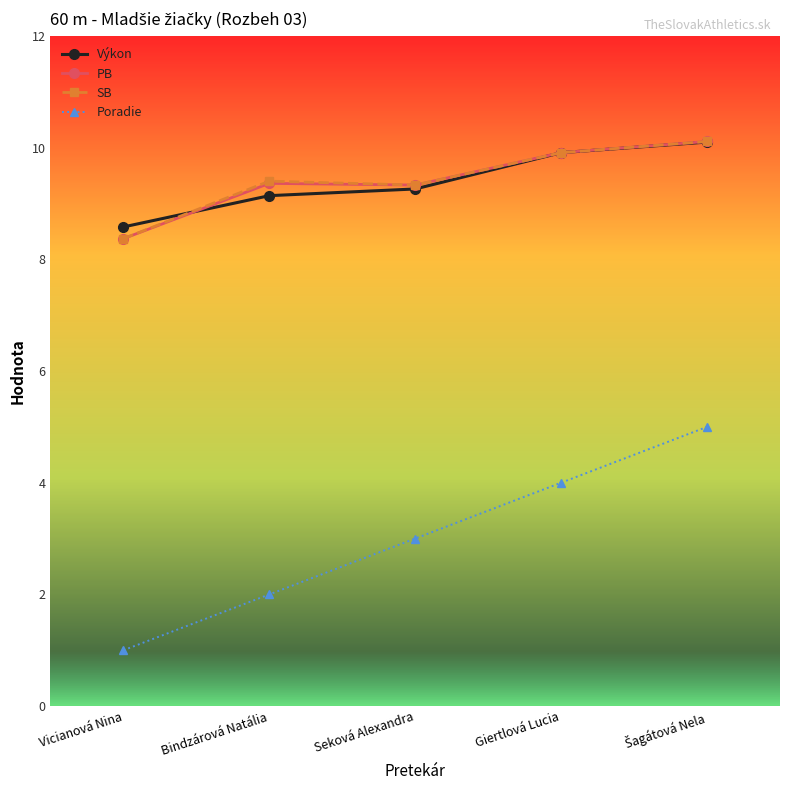

Which series has the widest spread of values?

Poradie